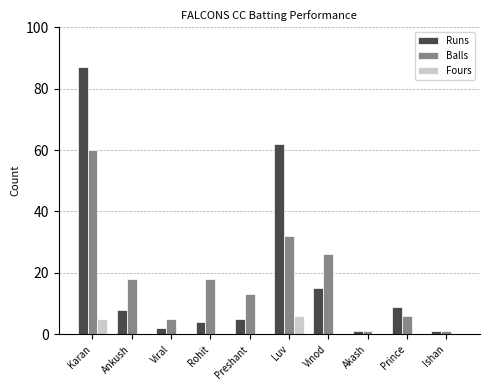

Which series changed the most between Karan and Ankush?

Runs